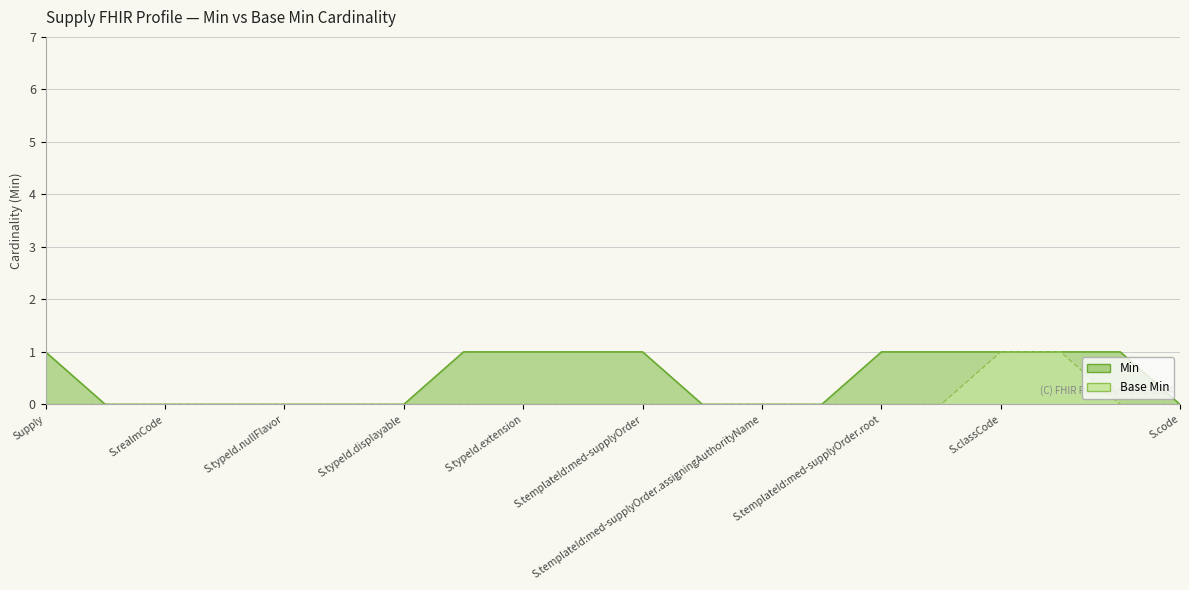

The value of Min at S.templateId:med-supplyOrder.root is 1. True or false?

True